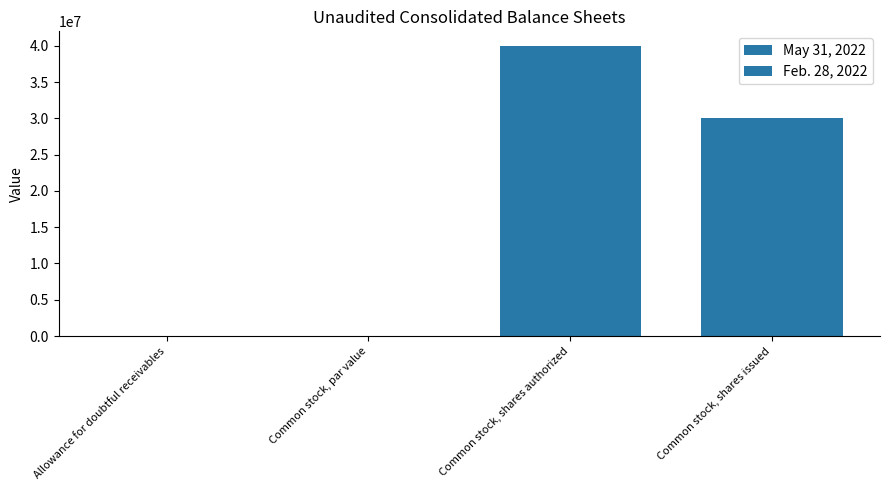

Does the chart contain stacked bars?

No